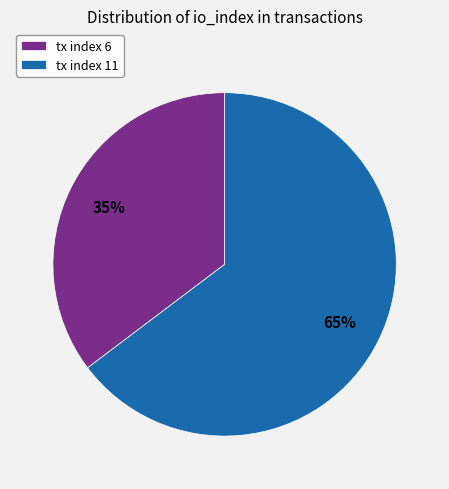

Does tx index 11 represent more than half of the total?

Yes